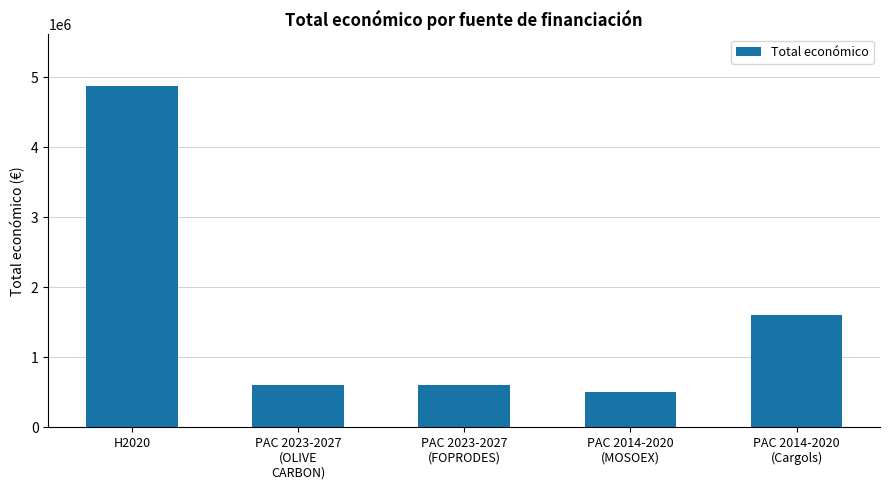

What is the value of the 1st bar from the left?

4878860